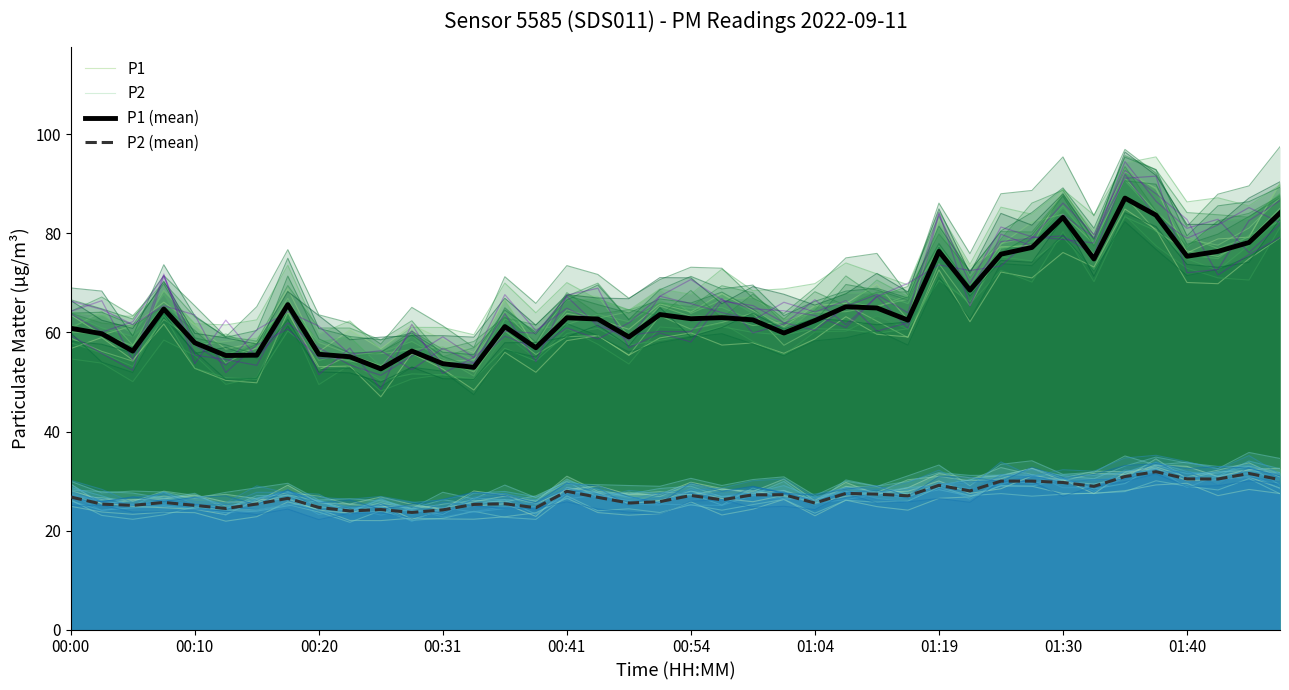

Is it true that P2 equals 14.4 at 10?

False